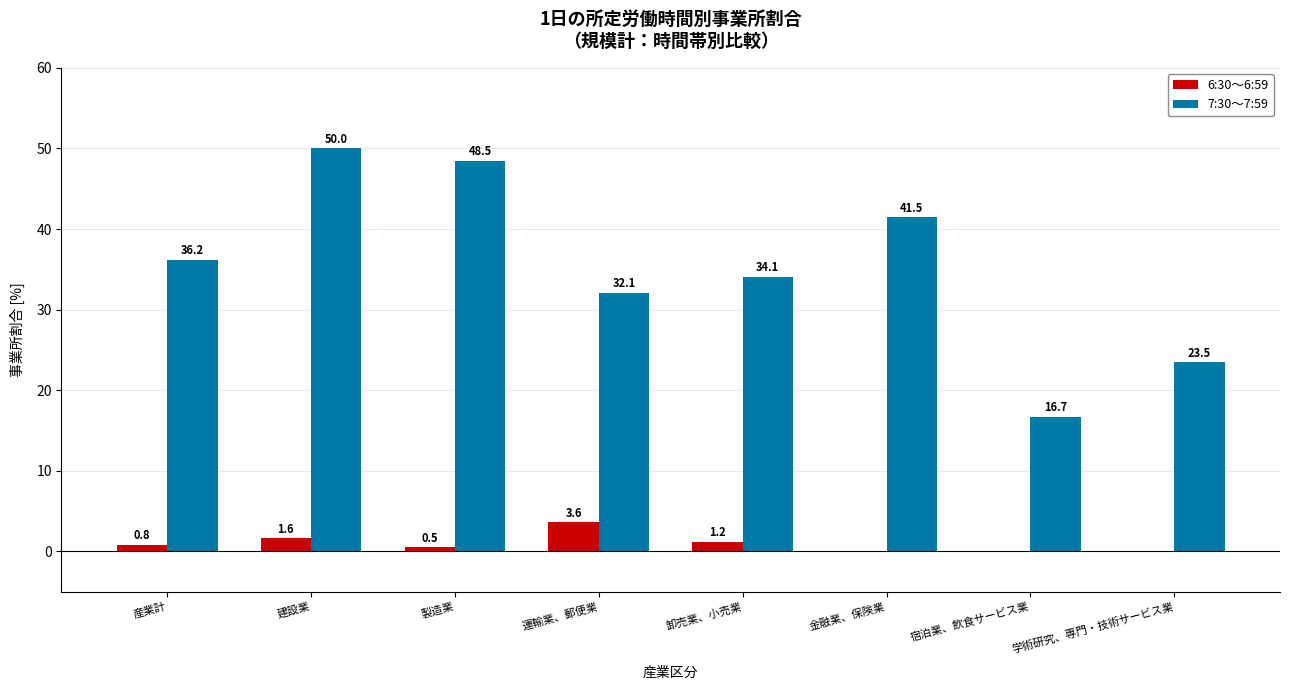

Between 建設業 and 金融業、保険業, which series saw the biggest shift?

7:30～7:59